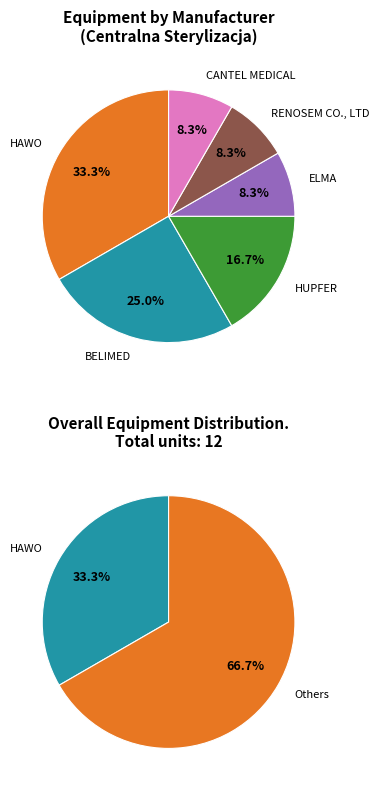

What portion of the pie excludes HAWO?

66.7%